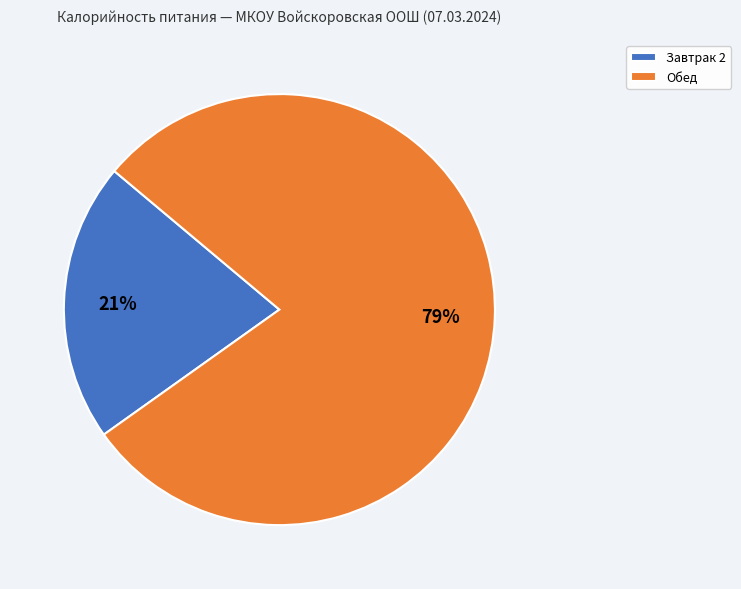

Is it true that Завтрак 2 is 21% of the pie?

True